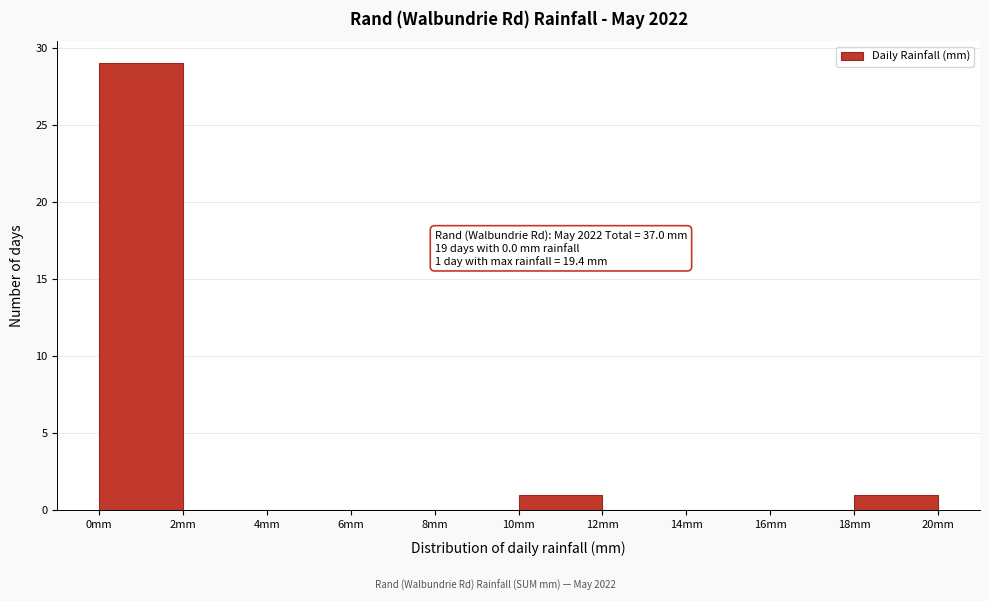

Which range on the x-axis has the tallest bar?

0 to 2